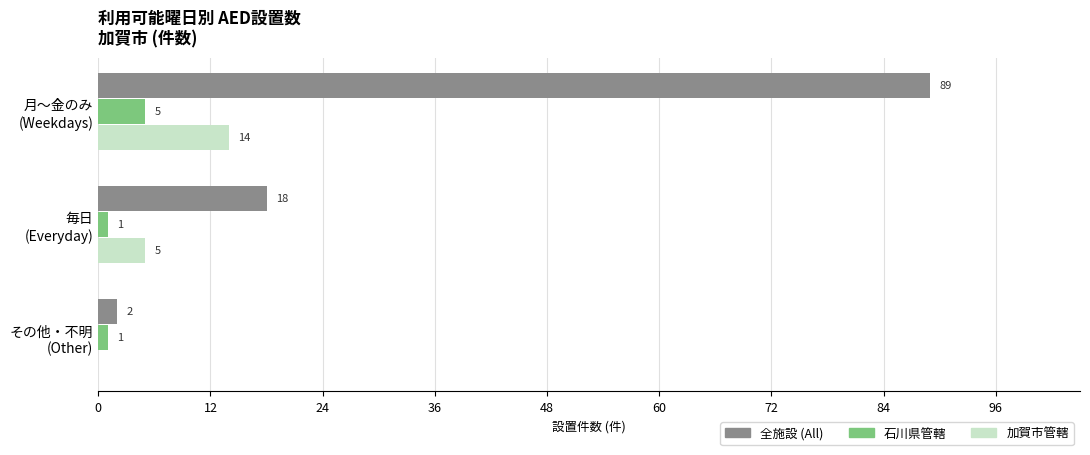

Which label corresponds to the largest value in the chart?

月〜金のみ
(Weekdays)